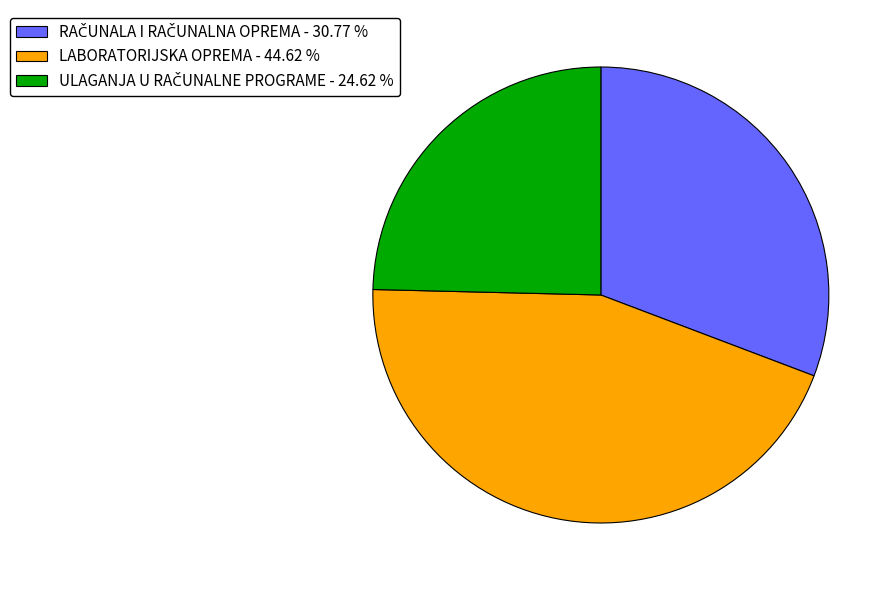

Does any single category account for the majority?

No